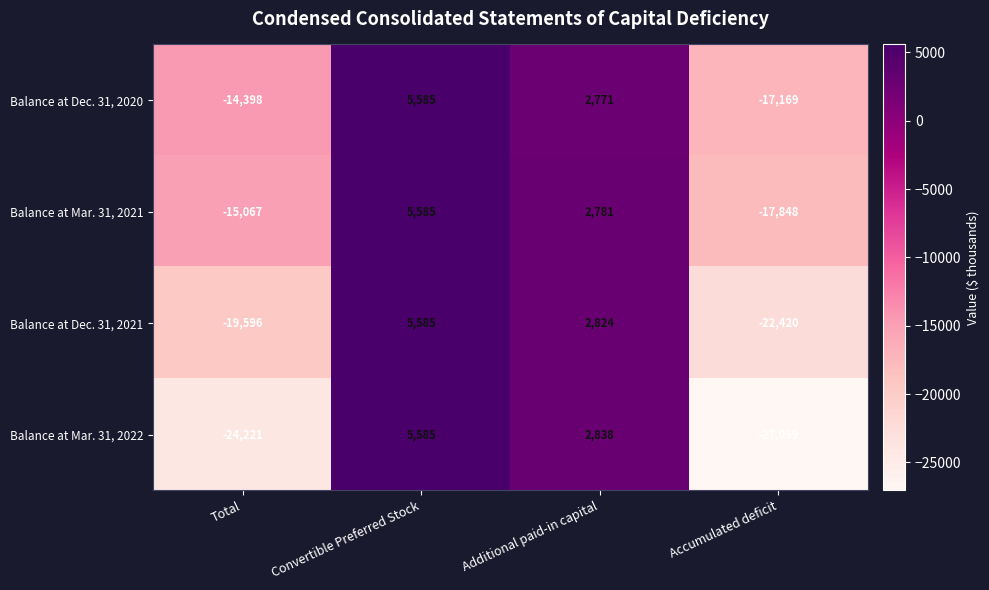

Count the number of data series in this chart.

4